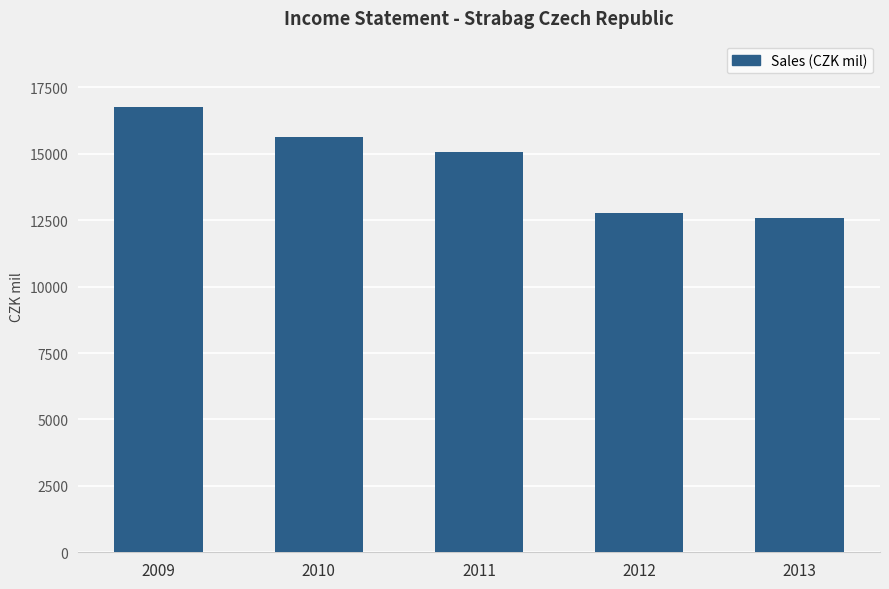

What is the greatest value displayed?

16745.1